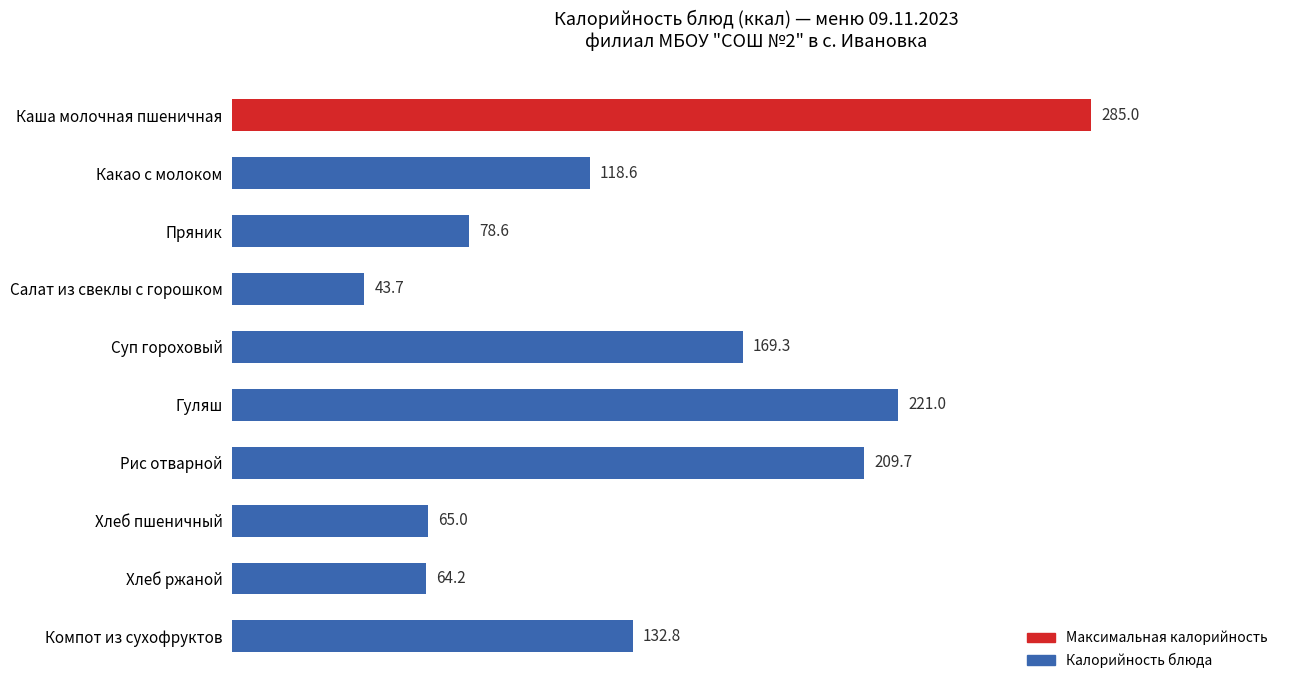

Which category has the lowest value across all series?

Салат из свеклы с горошком